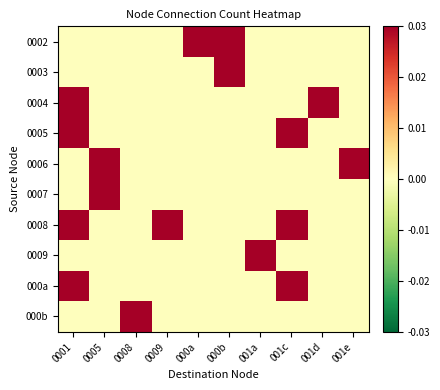

At which category is the sum across all series the highest?

0001